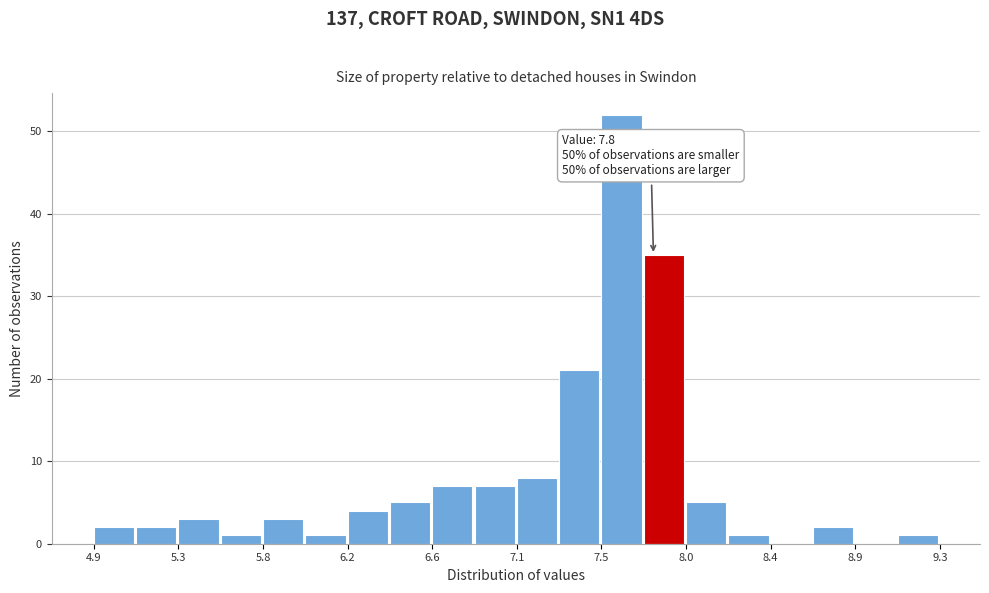

Over which range of the x-axis is the bar tallest?

7.55 to 7.75